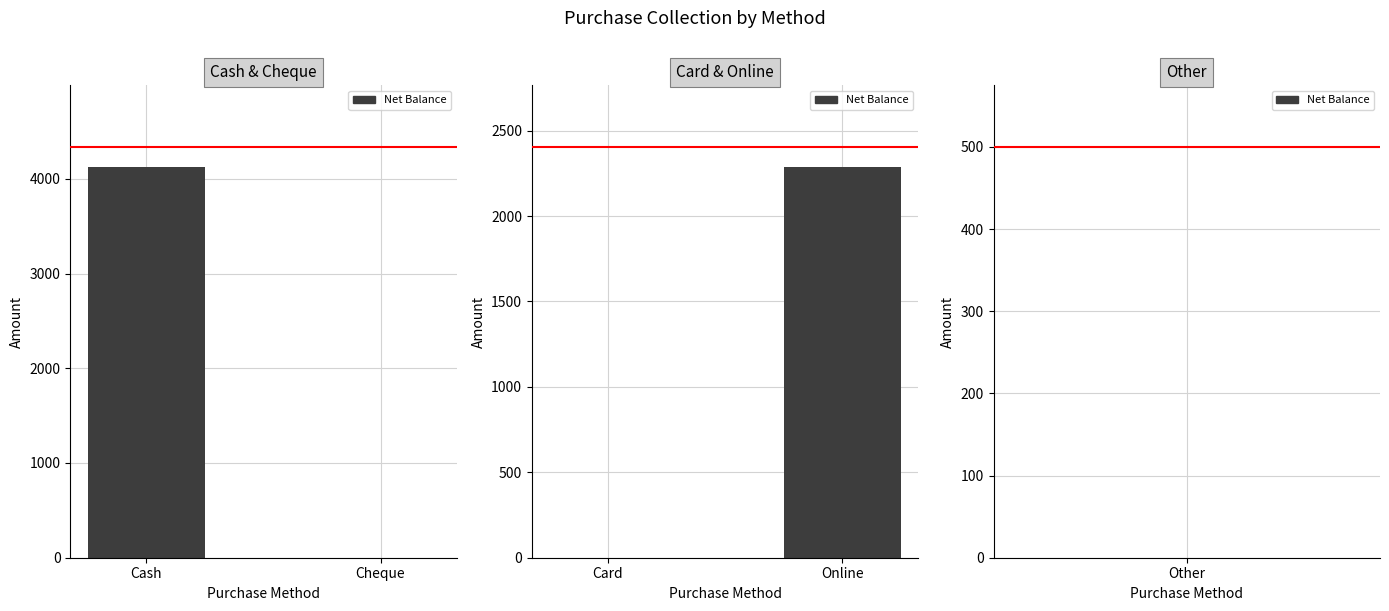

Count the number of data series in this chart.

1